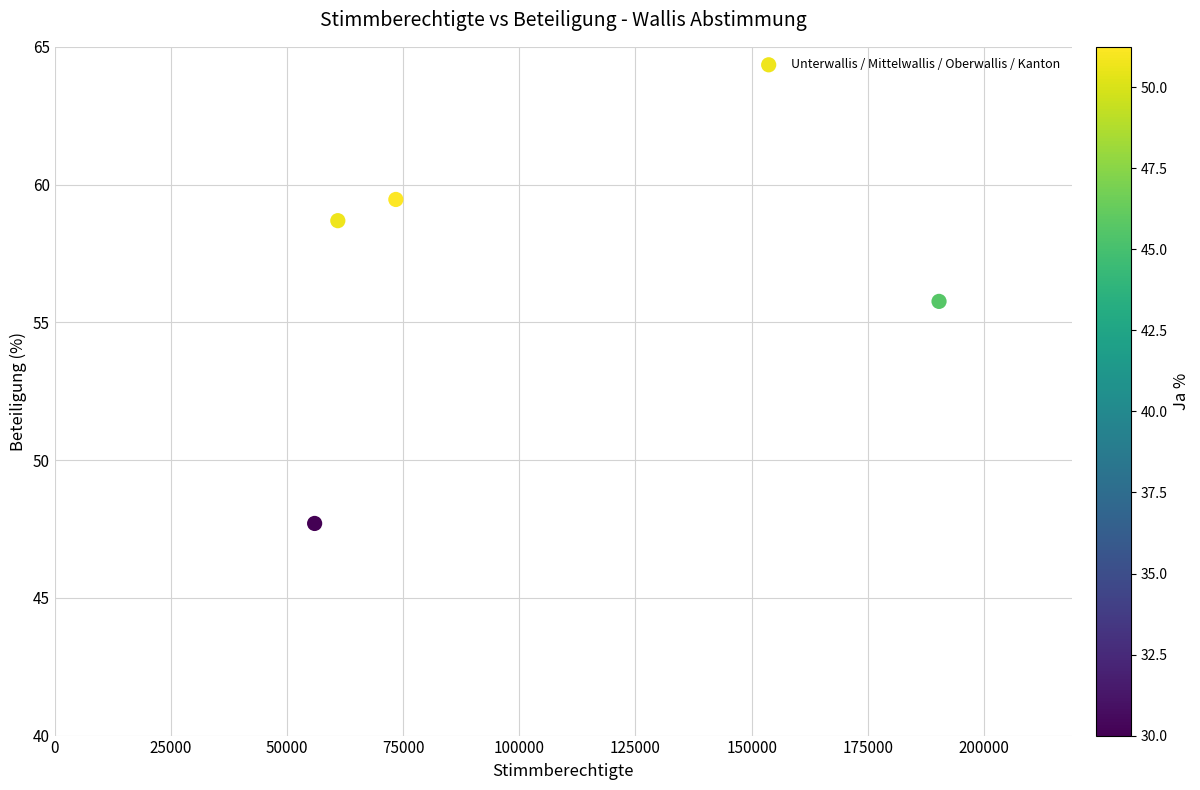

What is the average Y value?

55.4